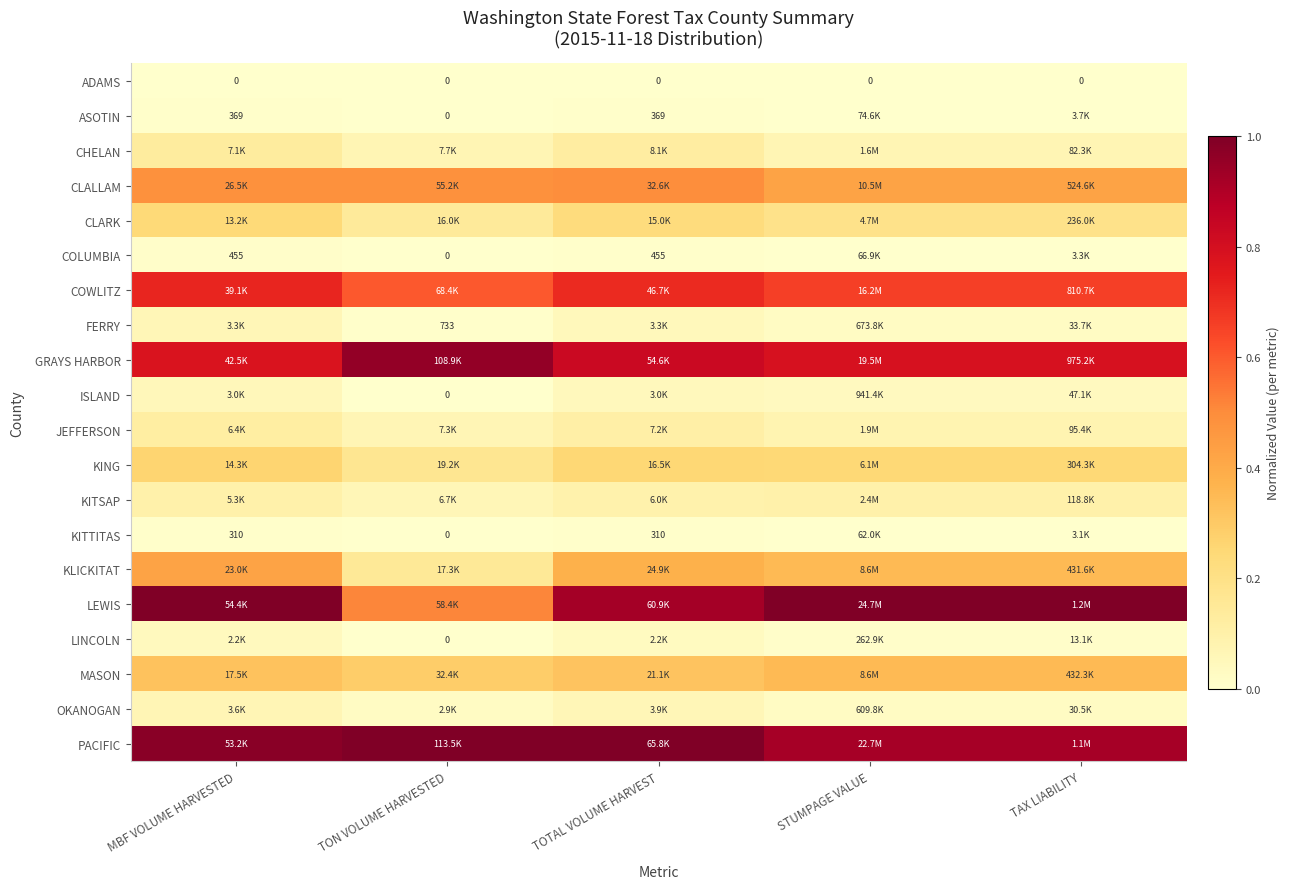

Count the number of data series in this chart.

20